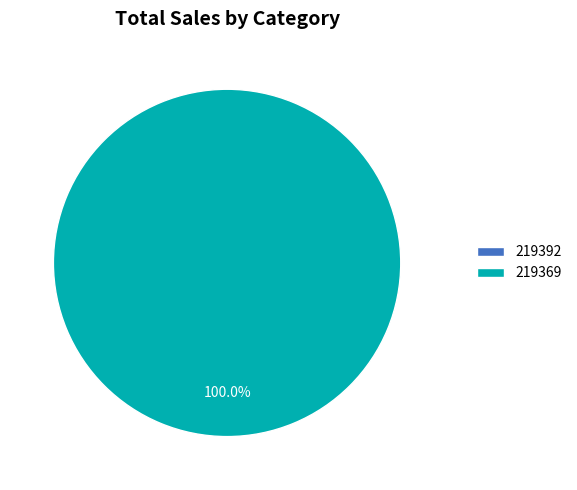

What percentage is the 219369 slice, to the nearest percent?

100%